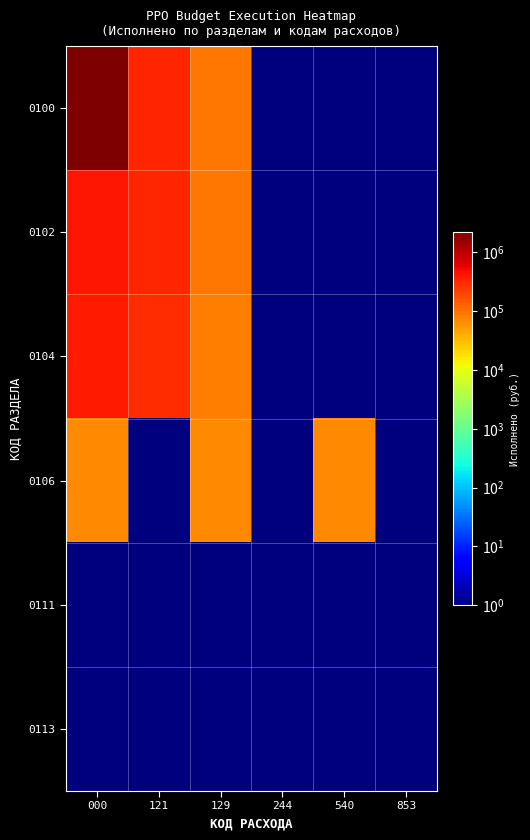

Reading left to right, transcribe all the data shown in this chart.

0100: 000=2229164.1	121=329126.2	129=94977.0	244=1.0	540=1.0	853=1.0
0102: 000=424103.2	121=329126.2	129=94977.0	244=1.0	540=1.0	853=1.0
0104: 000=381780.4	121=297016.0	129=84764.4	244=1.0	540=1.0	853=1.0
0106: 000=69095.0	121=1.0	129=69095.0	244=1.0	540=69095.0	853=1.0
0111: 000=1.0	121=1.0	129=1.0	244=1.0	540=1.0	853=1.0
0113: 000=1.0	121=1.0	129=1.0	244=1.0	540=1.0	853=1.0